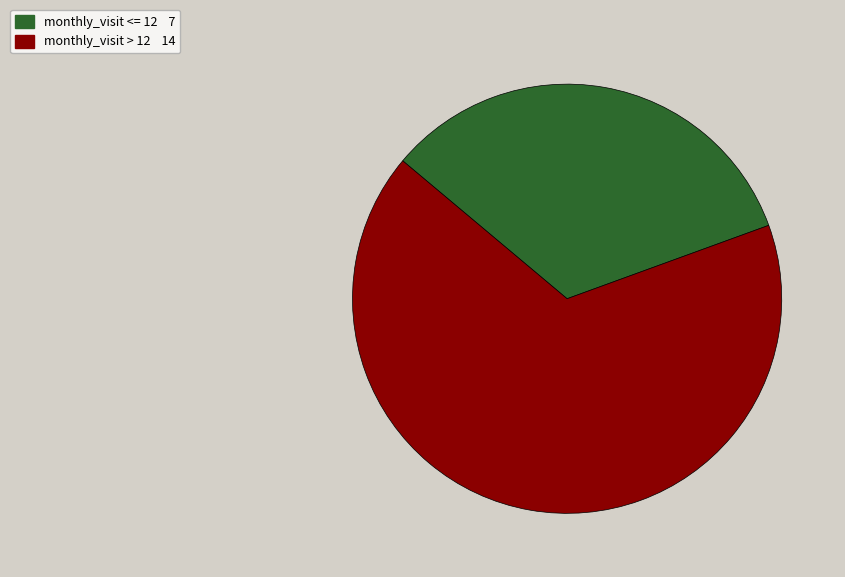

Is there any slice that represents more than half of the pie?

Yes